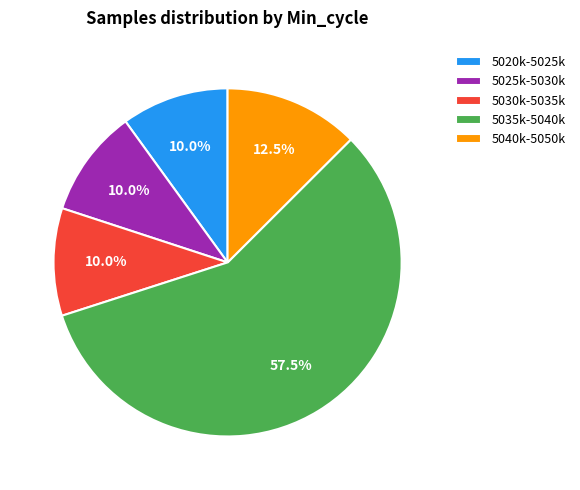

What is the ratio of the value at 5020k-5025k to the value at 5040k-5050k?

0.8